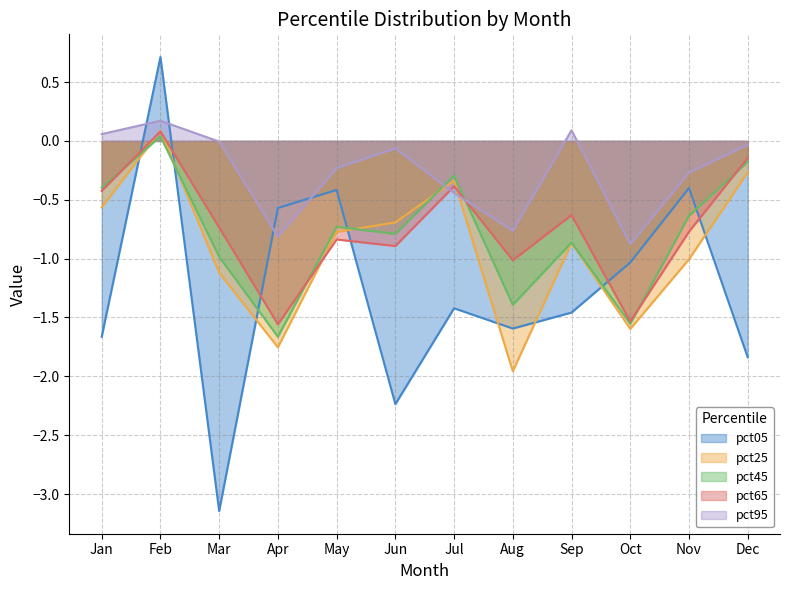

True or false: pct65 has more than 1 points higher than both neighbors.

True